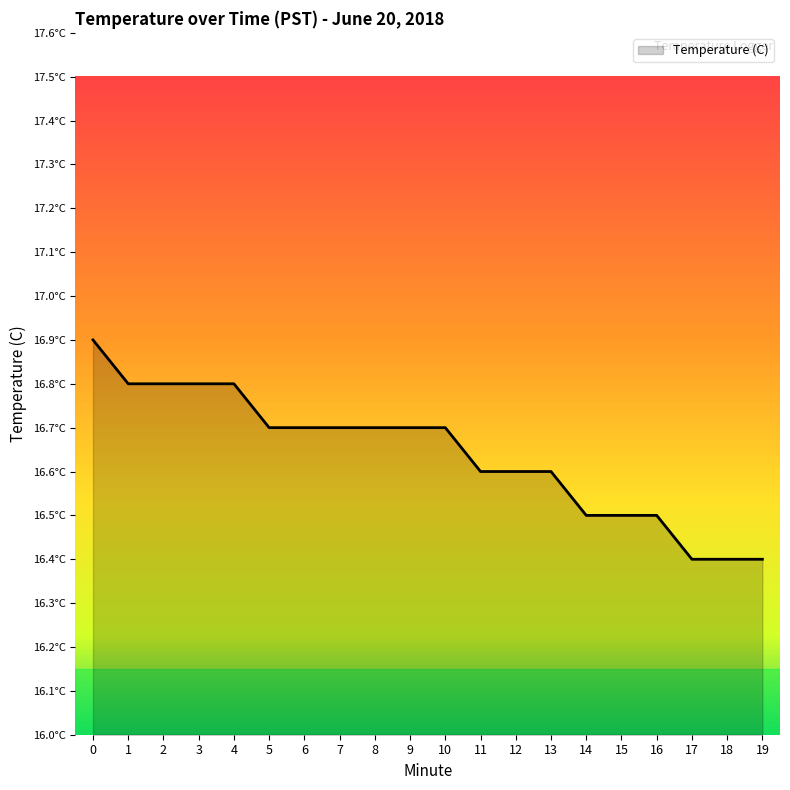

What is the maximum value shown in the chart?

16.9